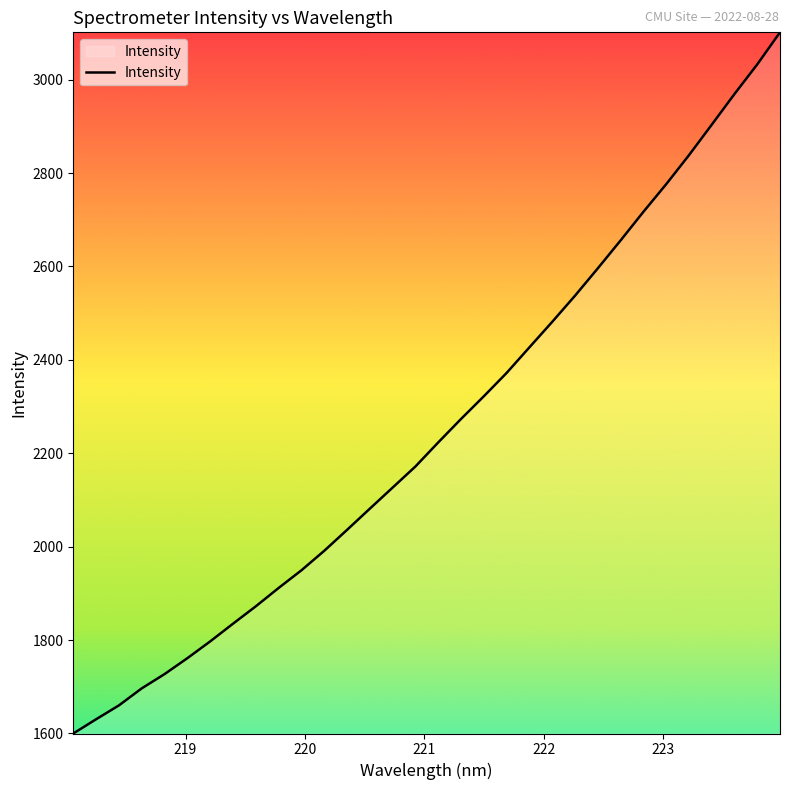

What is the smallest value displayed?

1599.9